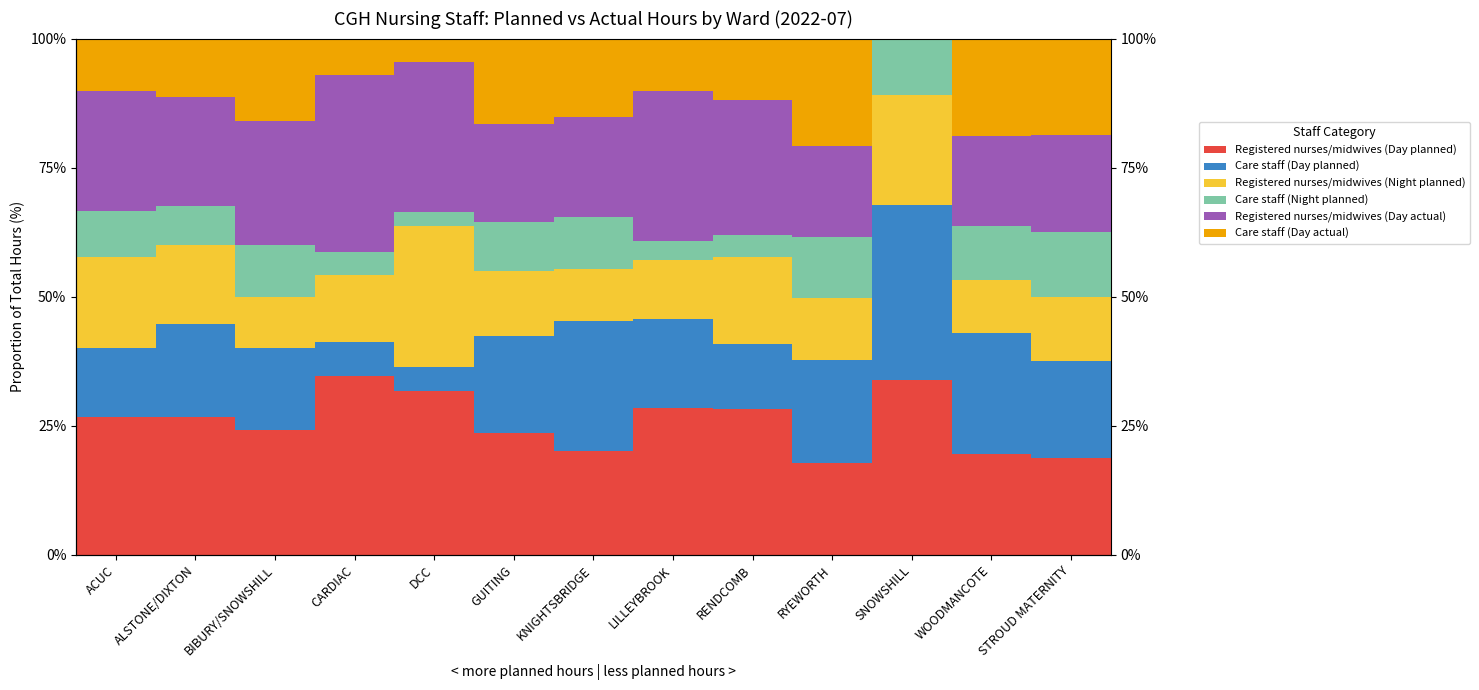

True or false: Registered nurses/midwives (Day planned) has a value of 20.2 at KNIGHTSBRIDGE.

True